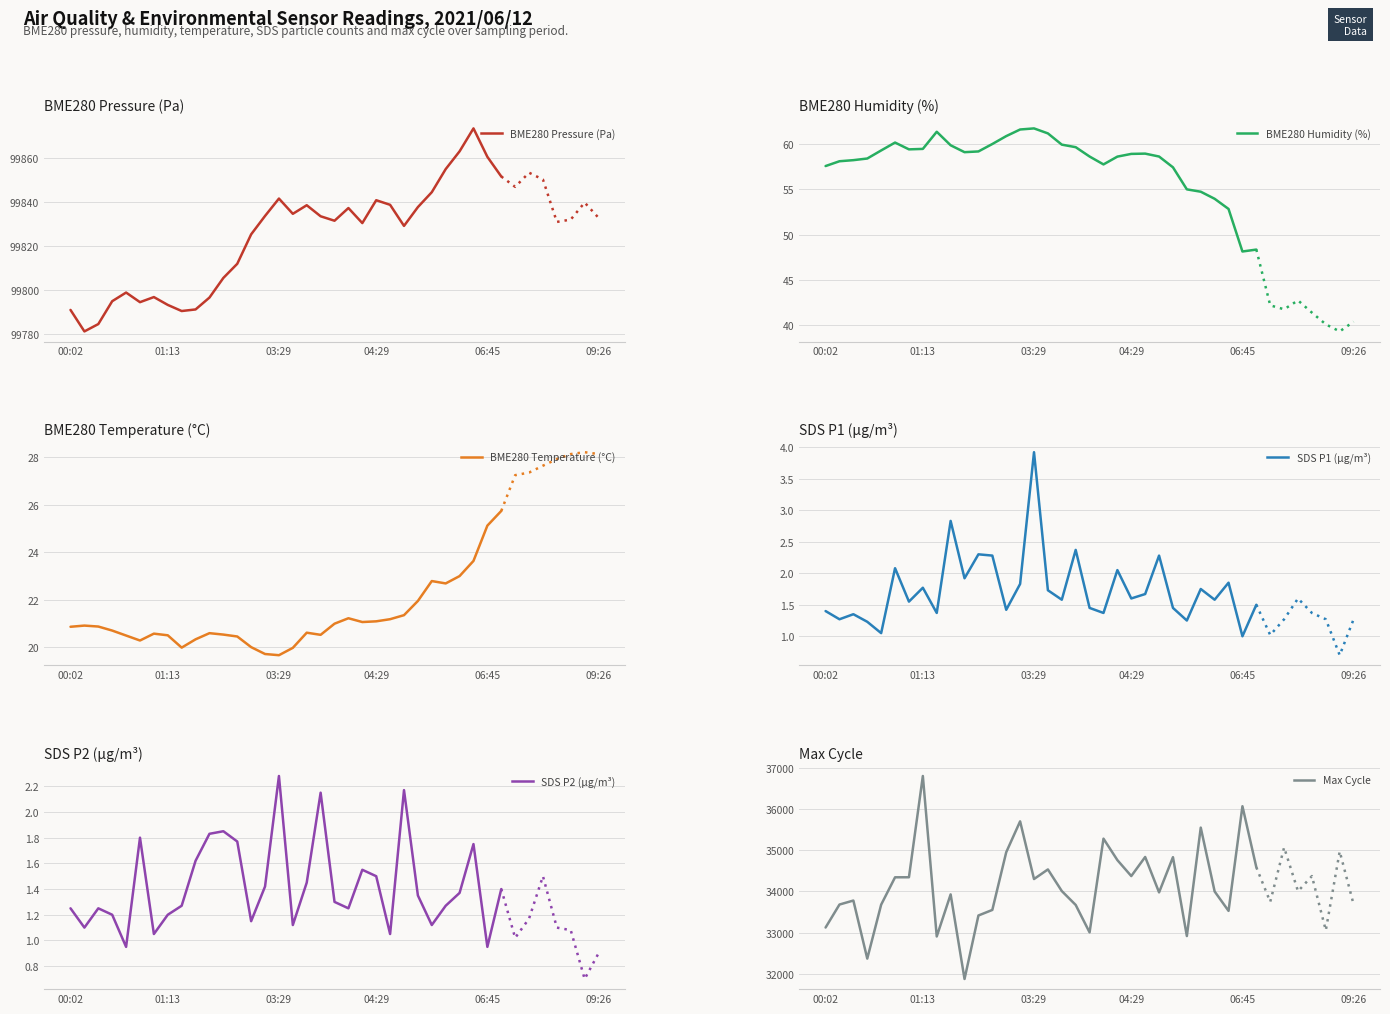

Which series has the widest spread of values?

Max Cycle